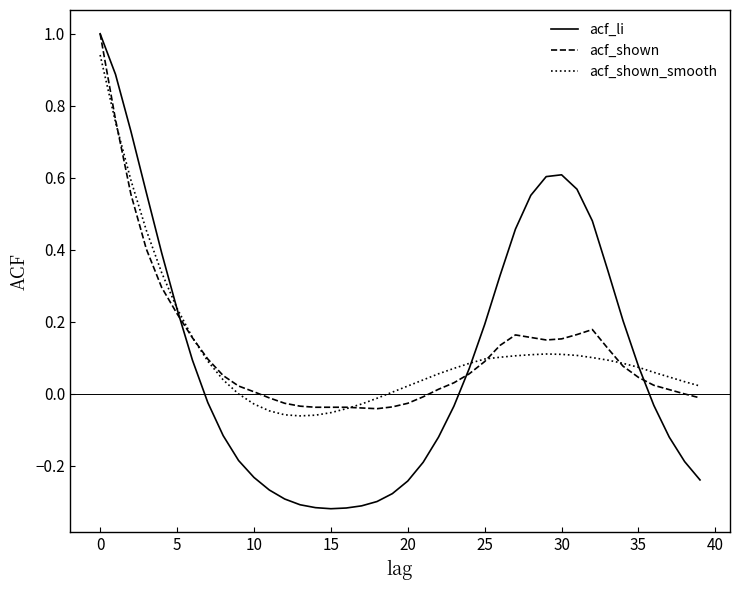

How many lines are shown in the chart?

3